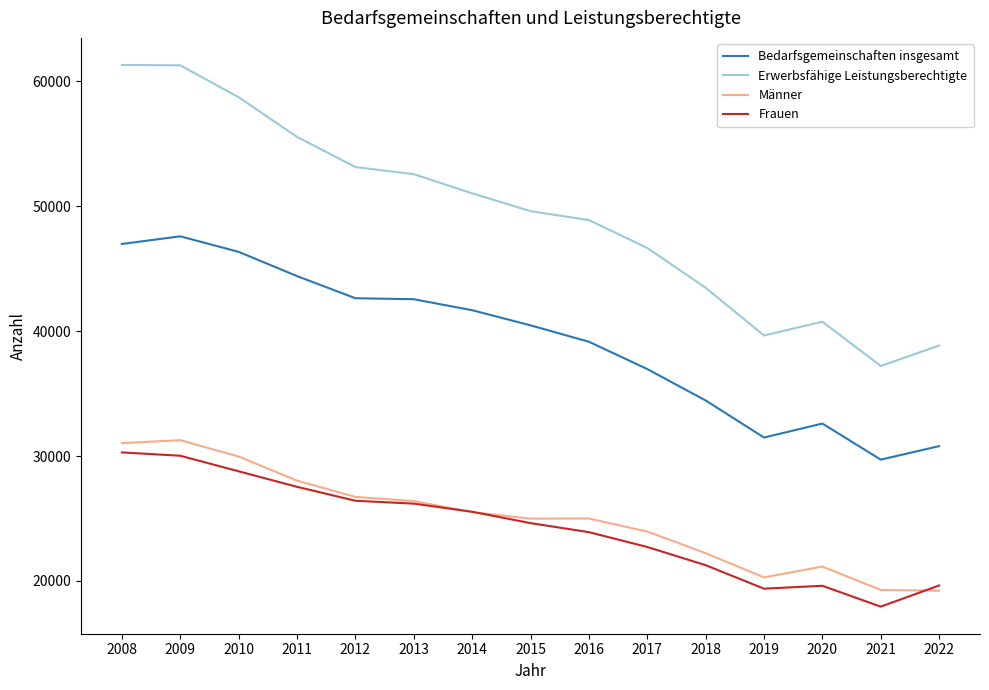

What is the sum of the Männer values at 2010 and 2014?

55462